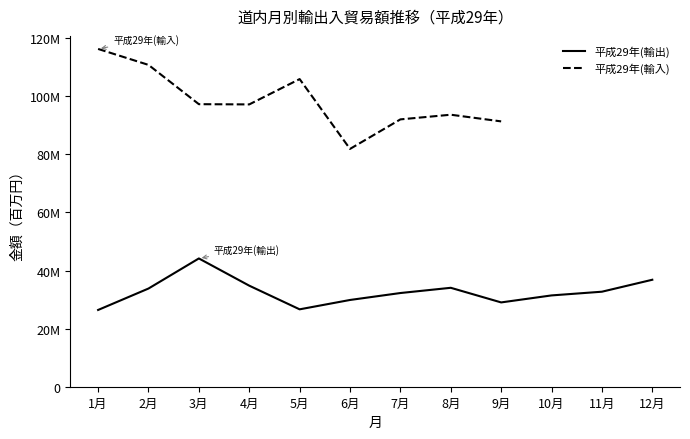

Between 2月 and 3月, which series saw the biggest shift?

平成29年(輸入)